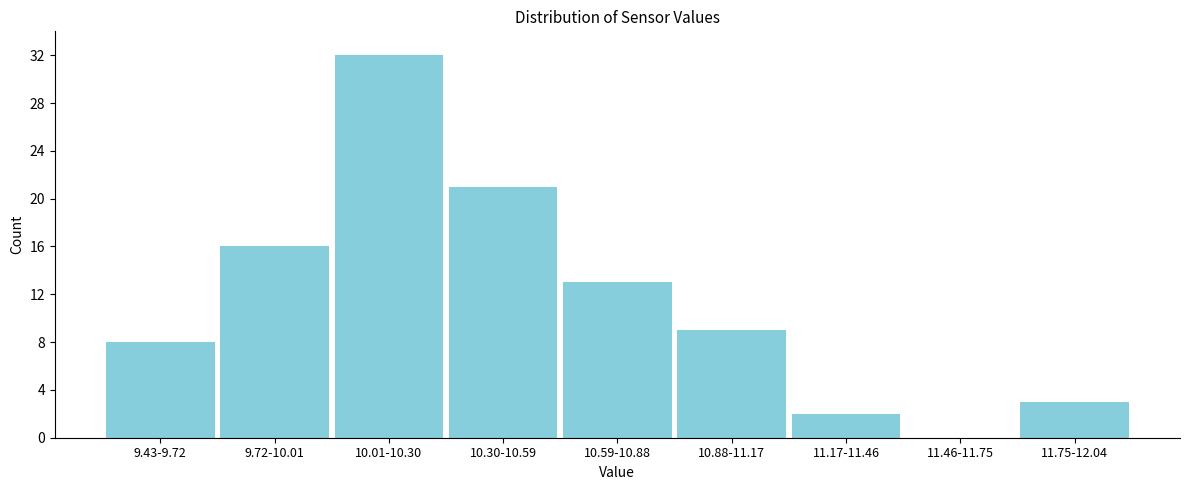

Reading right to left, what are all the values shown in this chart?

11.75-12.04=3	11.46-11.75=0	11.17-11.46=2	10.88-11.17=9	10.59-10.88=13	10.30-10.59=21	10.01-10.30=32	9.72-10.01=16	9.43-9.72=8